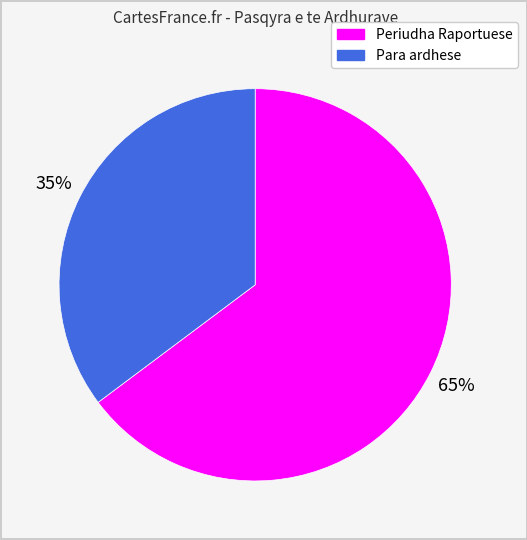

To the nearest percent, what portion does Para ardhese represent?

35%